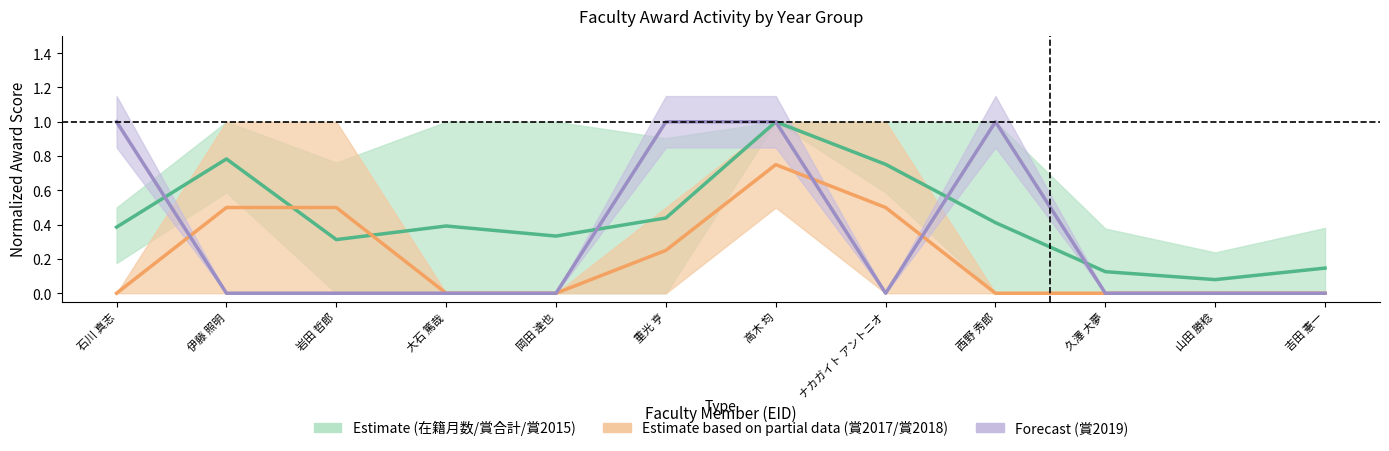

How many Forecast (賞2019) values are between 0 and 1?

12